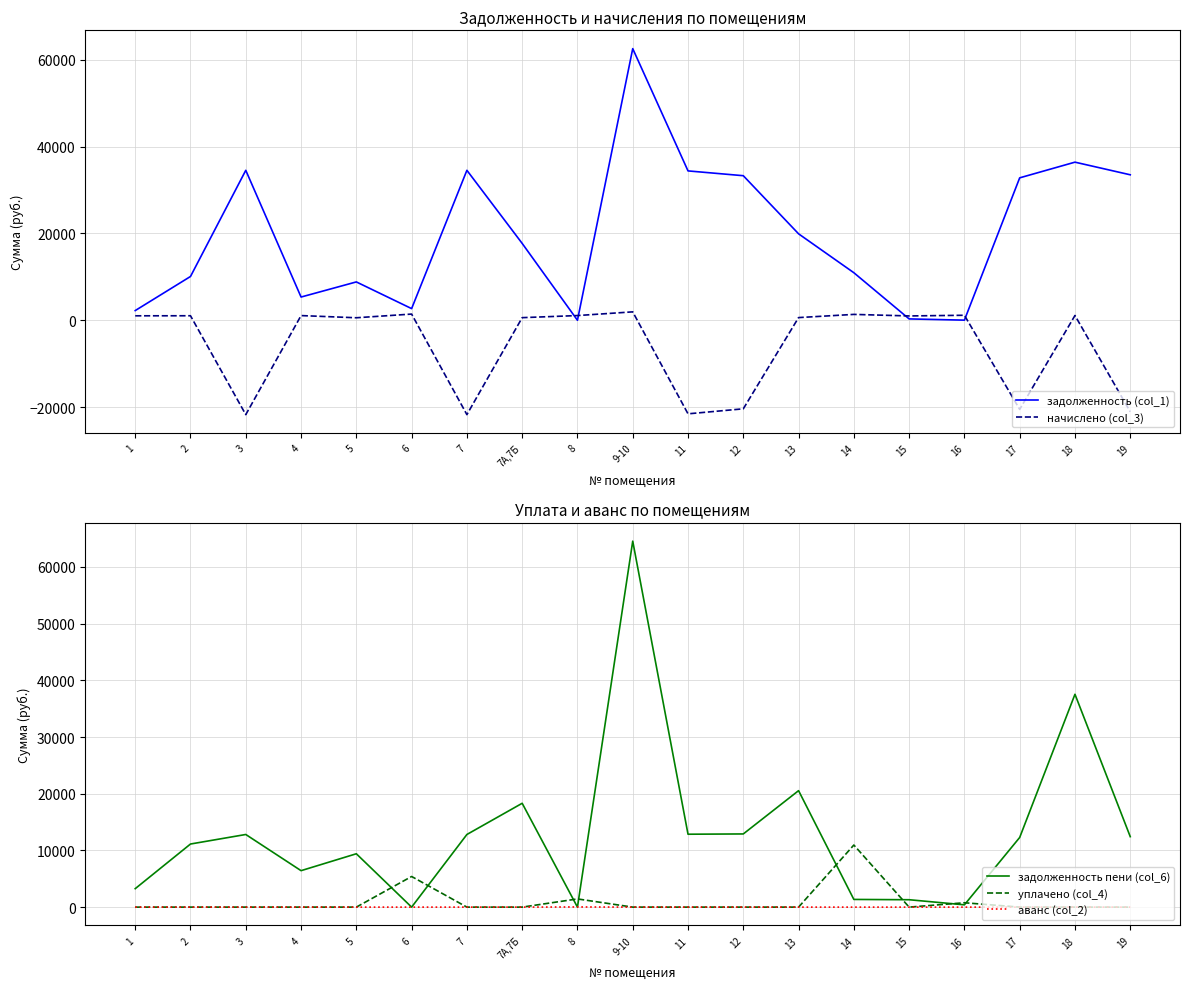

What are all the series names shown in the legend?

задолженность (col_1), начислено (col_3), задолженность пени (col_6), уплачено (col_4), аванс (col_2)